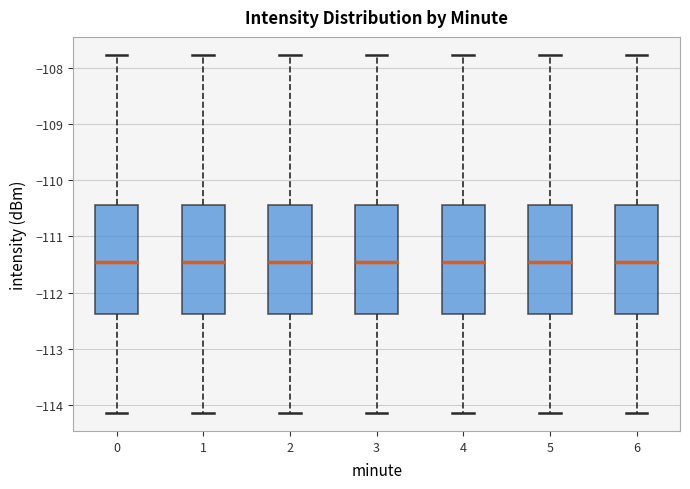

Reading left to right, transcribe this box plot: for each box, give where its median line is, the range the box spans, and where its two whiskers end, as read against the y-axis. The values are not printed on the chart, so give them approximately, as read against the axis.

0: median -111.5, box -112.4 to -110.4, whiskers -114.1 to -107.8
1: median -111.5, box -112.4 to -110.4, whiskers -114.1 to -107.8
2: median -111.5, box -112.4 to -110.4, whiskers -114.1 to -107.8
3: median -111.5, box -112.4 to -110.4, whiskers -114.1 to -107.8
4: median -111.5, box -112.4 to -110.4, whiskers -114.1 to -107.8
5: median -111.5, box -112.4 to -110.4, whiskers -114.1 to -107.8
6: median -111.5, box -112.4 to -110.4, whiskers -114.1 to -107.8